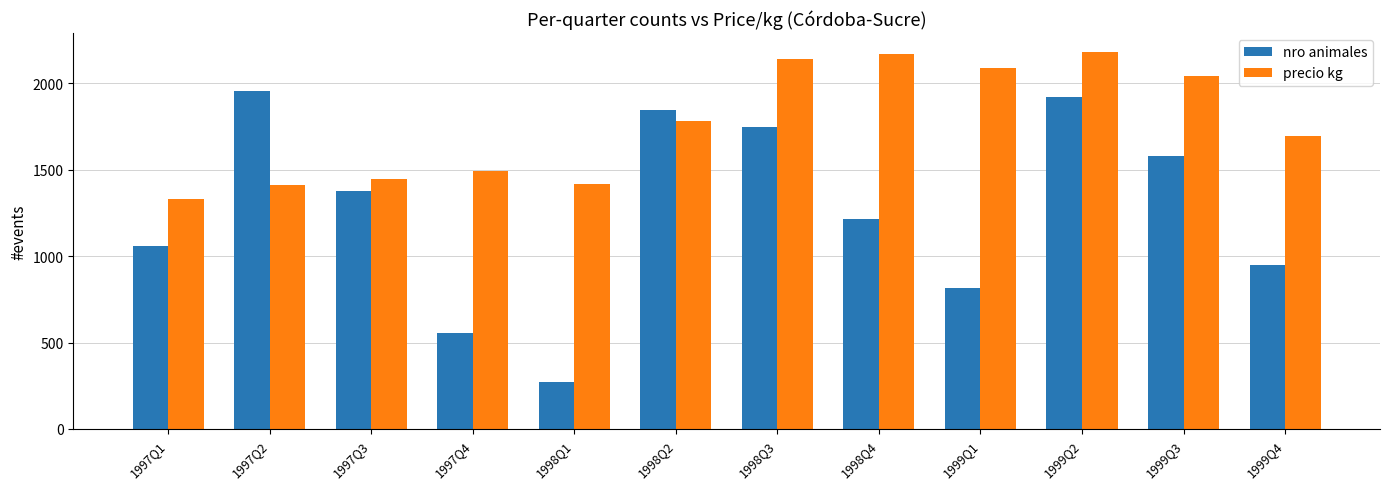

What are all the series names shown in the legend?

nro animales, precio kg